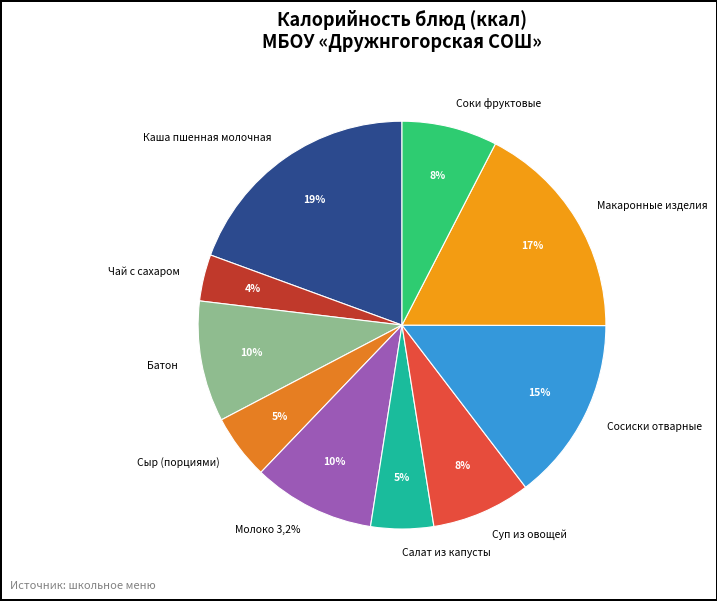

What is the largest slice in the pie chart?

Каша пшенная молочная